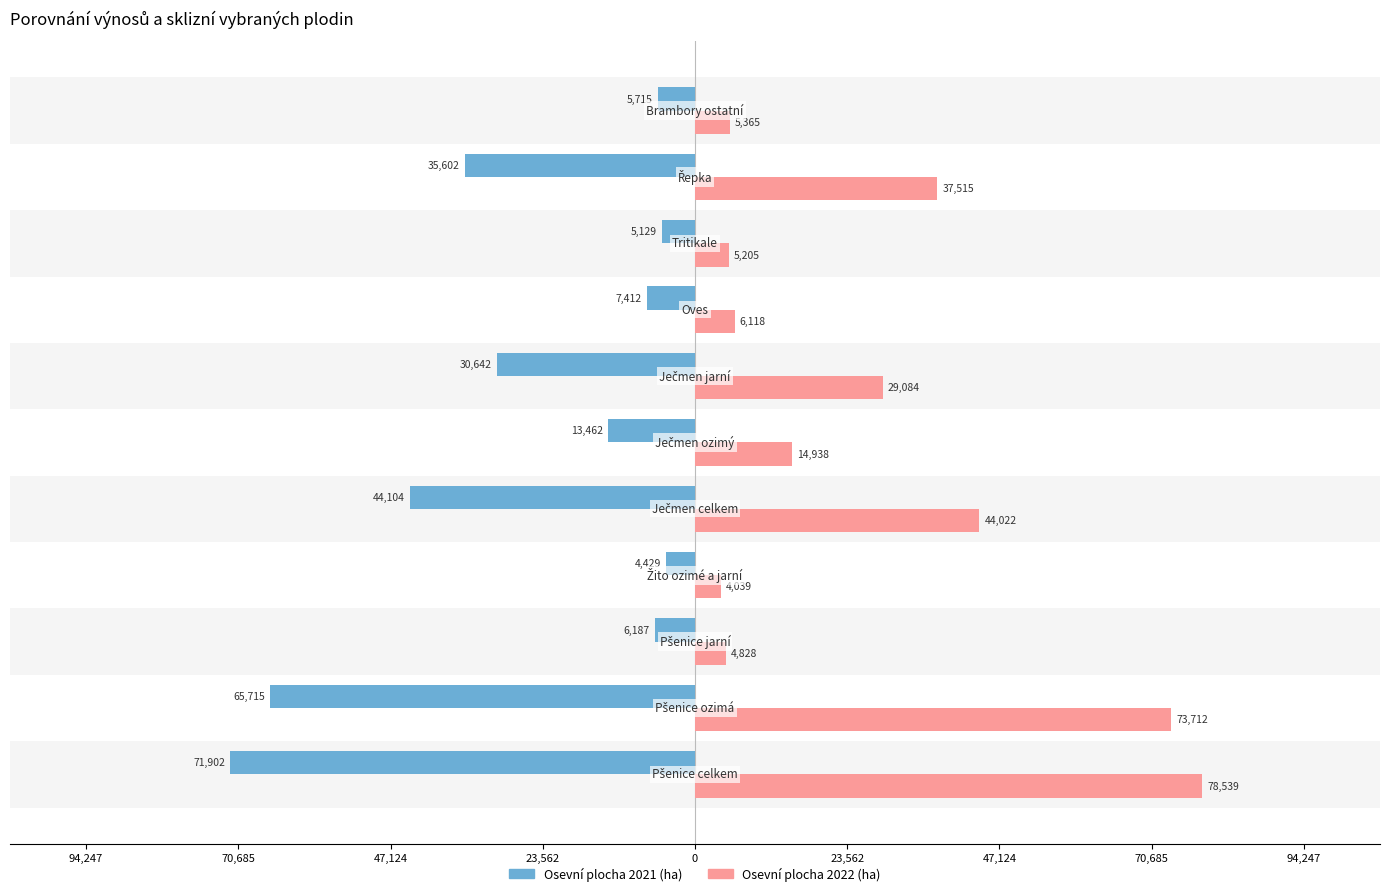

What is the average value of the Osevní plocha 2022 (ha) series?

27578.7